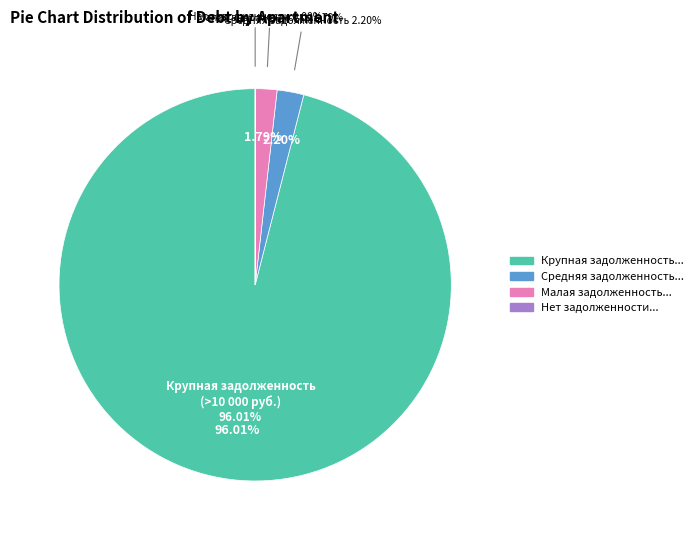

True or false: 30 accounts for 1% of the total.

False